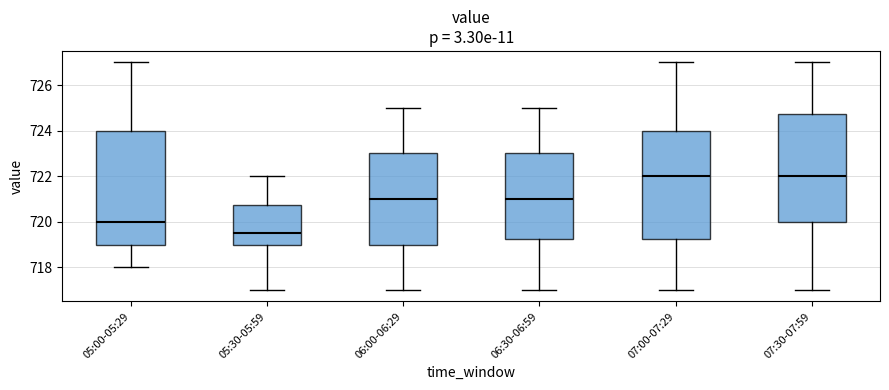

Reading left to right, transcribe this box plot: for each box, give where its median line is, the range the box spans, and where its two whiskers end, as read against the y-axis. The values are not printed on the chart, so give them approximately, as read against the axis.

05:00-05:29: median 720.0, box 719.0 to 724.0, whiskers 718.0 to 727.0
05:30-05:59: median 719.6, box 719.0 to 720.8, whiskers 717.0 to 722.0
06:00-06:29: median 721.0, box 719.0 to 723.0, whiskers 717.0 to 725.0
06:30-06:59: median 721.0, box 719.2 to 723.0, whiskers 717.0 to 725.0
07:00-07:29: median 722.0, box 719.2 to 724.0, whiskers 717.0 to 727.0
07:30-07:59: median 722.0, box 720.0 to 724.8, whiskers 717.0 to 727.0